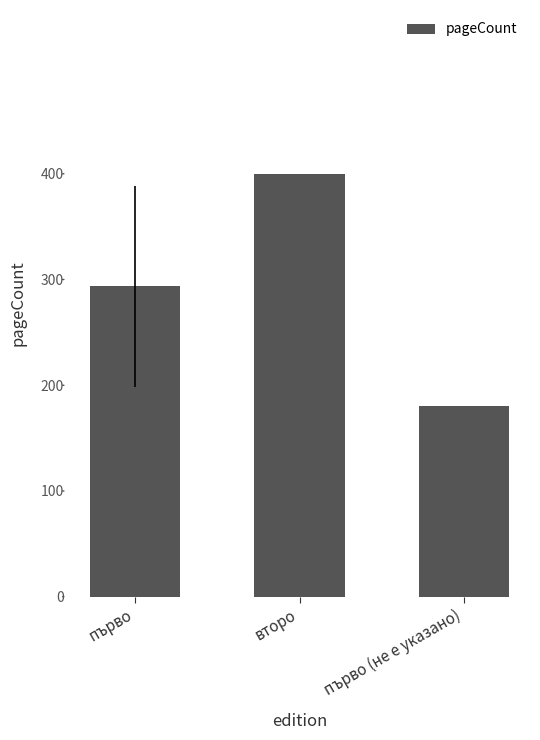

What is the sum of all values?

873.6